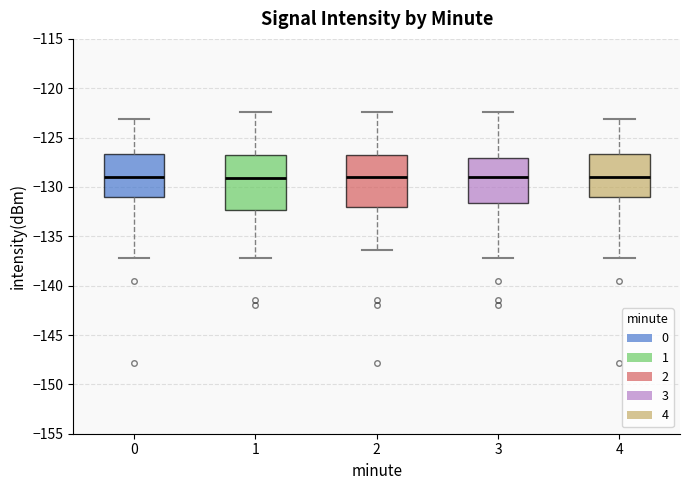

Reading left to right, read every box against the y-axis: the position of its median line, the range the box covers, and the ends of its whiskers. The values are not printed on the chart, so give them approximately, as read against the axis.

0: median -129.0, box -131.0 to -126.5, whiskers -137.0 to -123.0
1: median -129.0, box -132.5 to -127.0, whiskers -137.0 to -122.5
2: median -129.0, box -132.0 to -127.0, whiskers -136.5 to -122.5
3: median -129.0, box -131.5 to -127.0, whiskers -137.0 to -122.5
4: median -129.0, box -131.0 to -126.5, whiskers -137.0 to -123.0